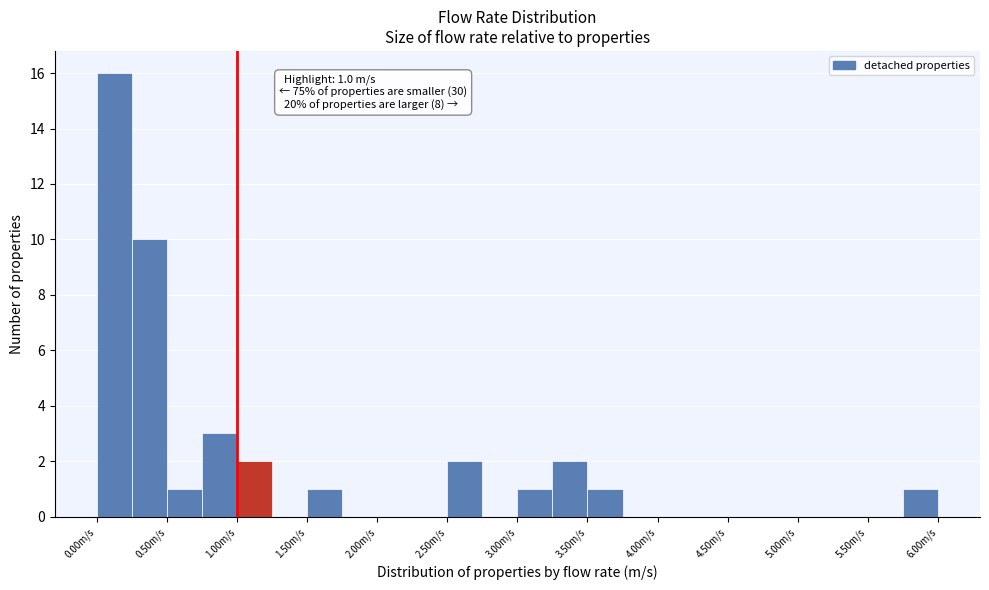

Which range on the x-axis has the tallest bar?

0.00 to 0.25